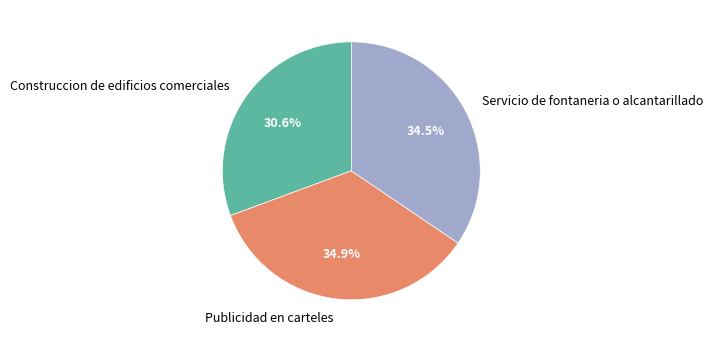

Which category has the smallest portion of the pie?

Construccion de edificios comerciales